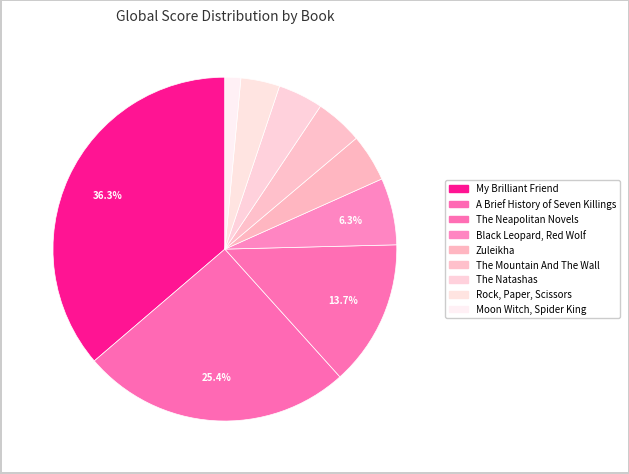

How many segments does this pie chart have?

9